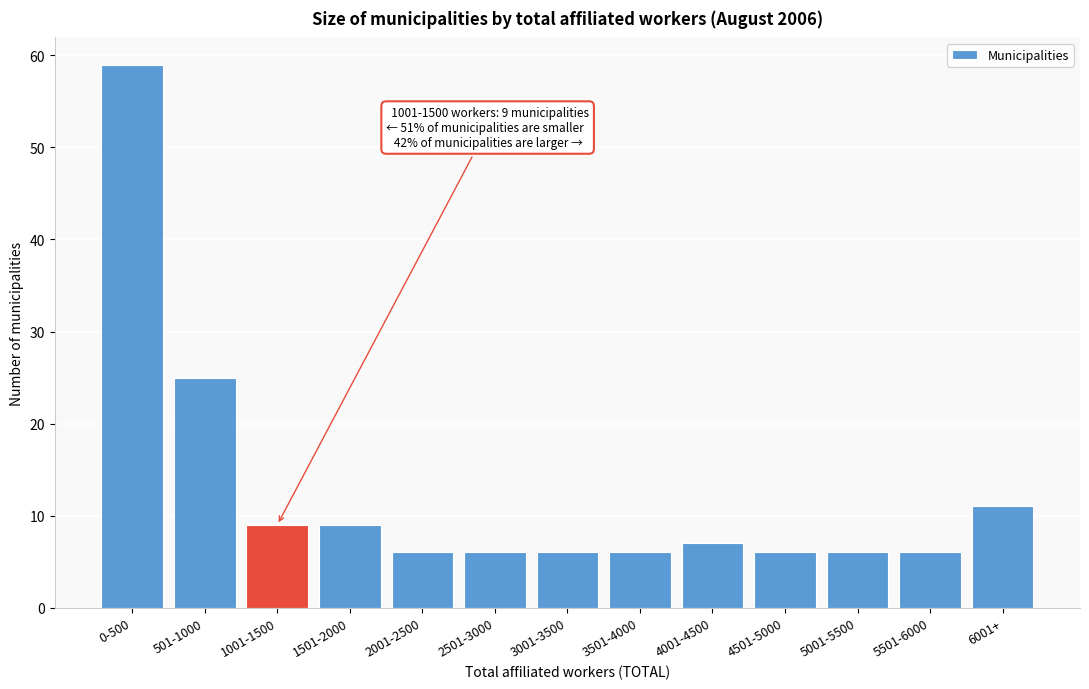

Reading left to right, transcribe all the data shown in this chart.

59	25	9	9	6	6	6	6	7	6	6	6	11